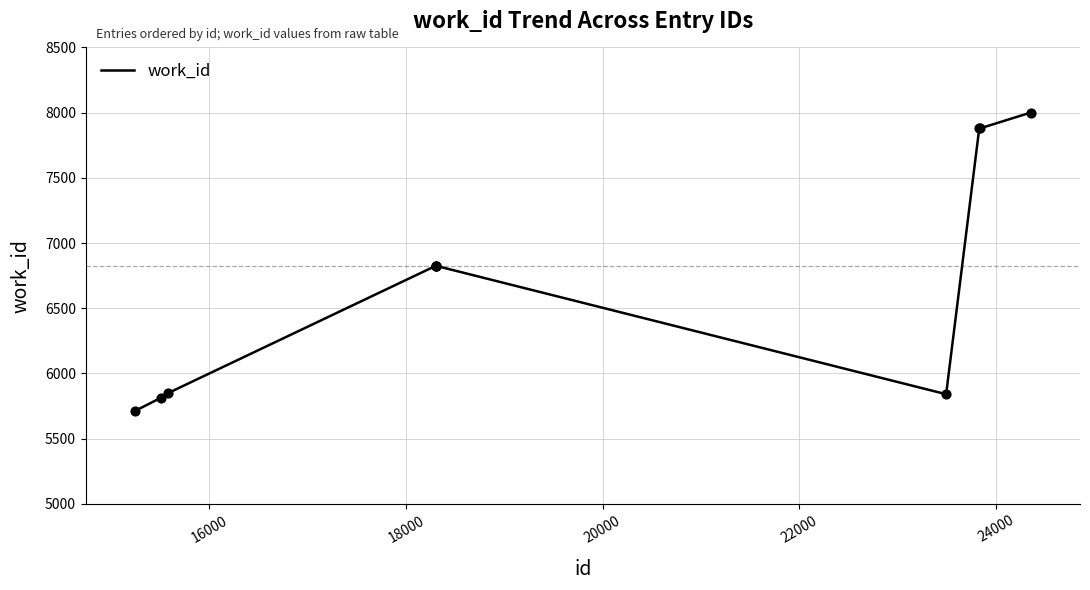

What is the difference between the maximum and minimum values?

2289